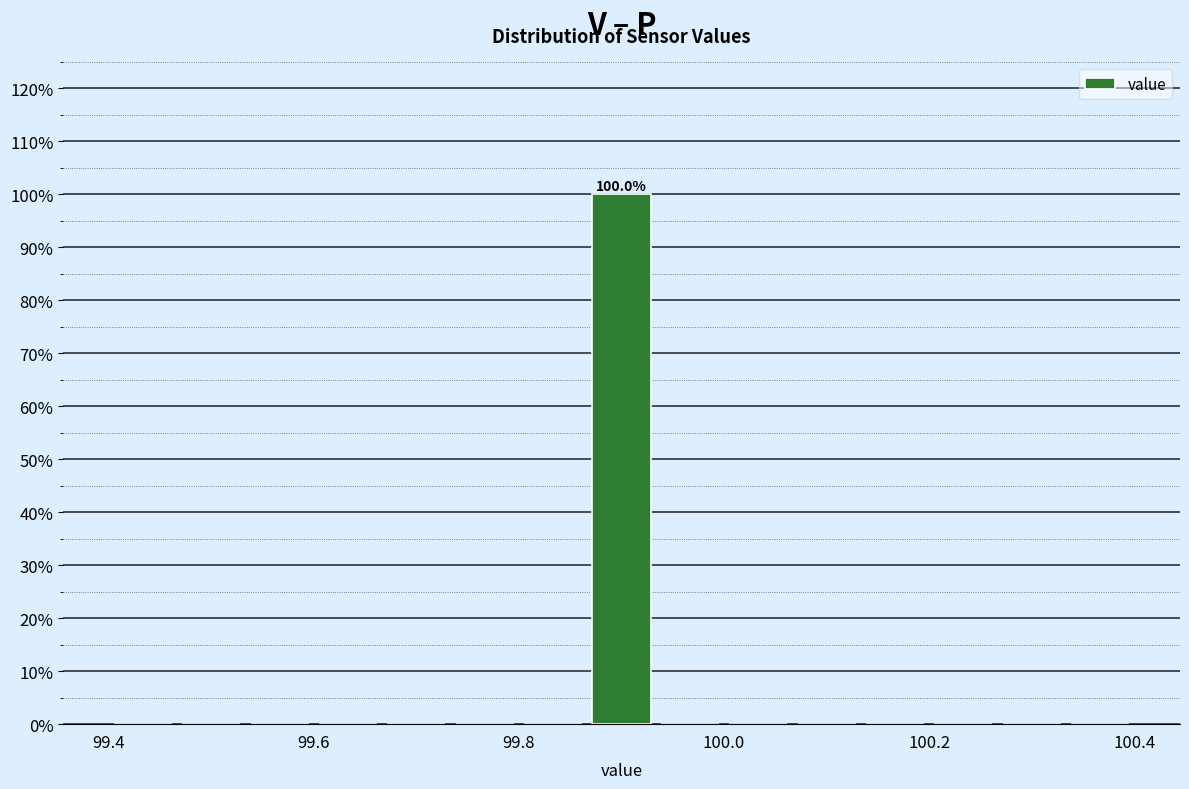

Around what value on the x-axis is the tallest bar? Give the approximate position of its centre, as read against the axis.

99.90